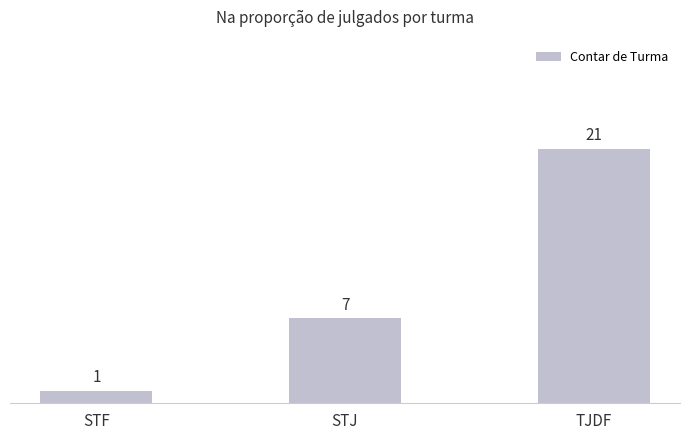

How many bars are there in total?

3